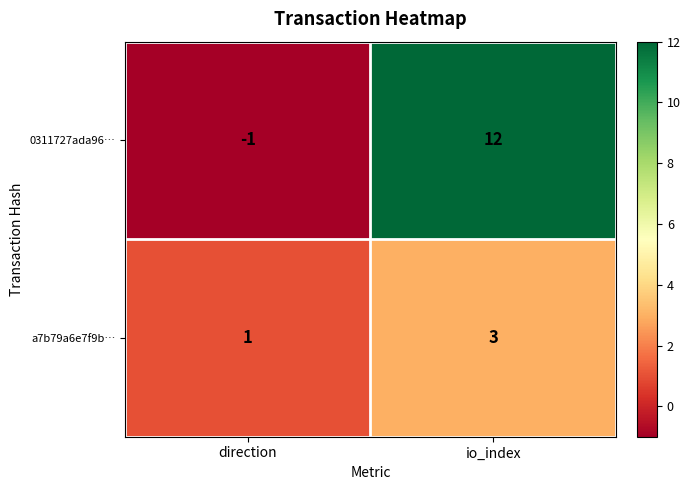

Which series has the widest spread of values?

0311727ada96…